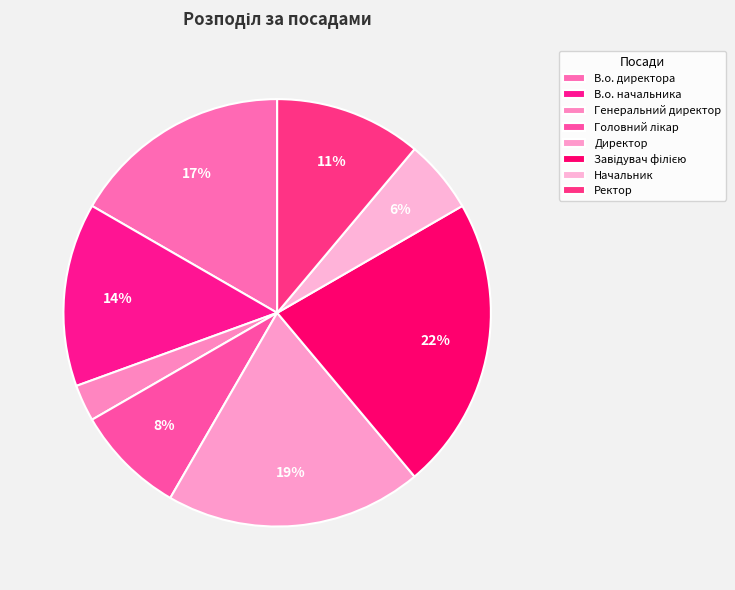

Which category has the smallest portion of the pie?

Генеральний директор